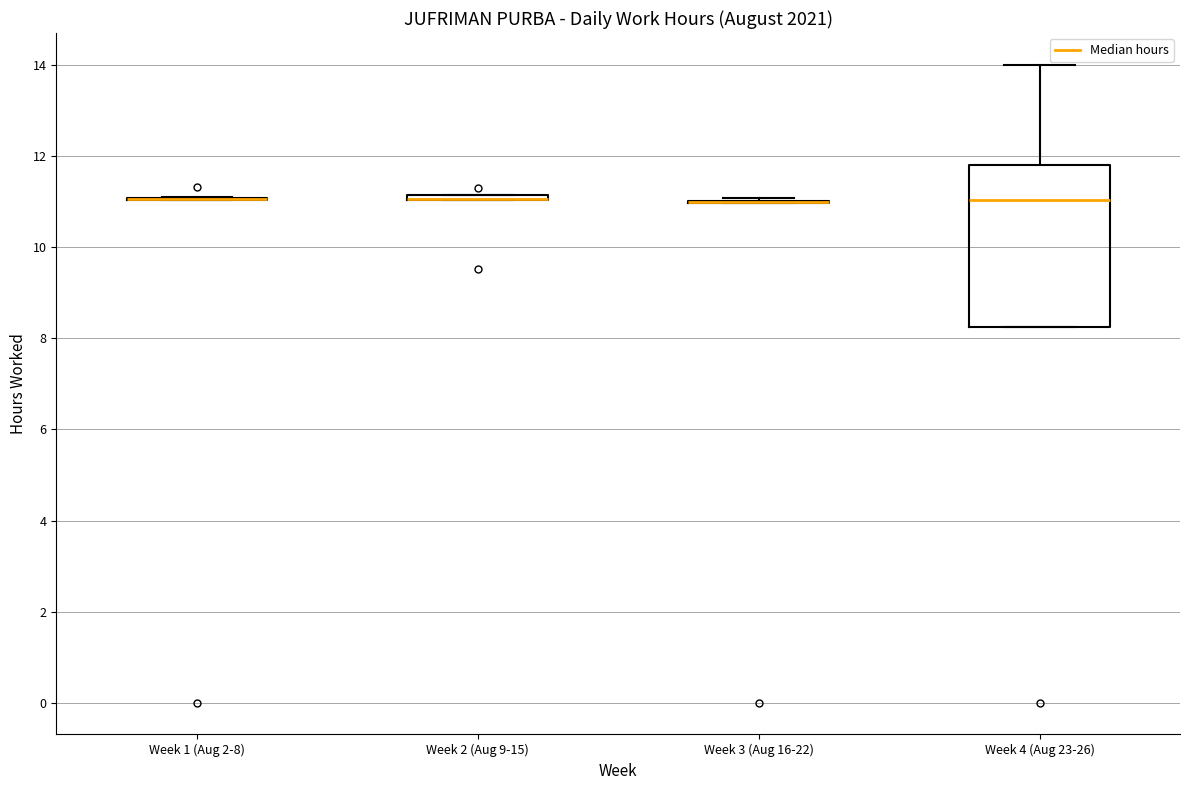

Comparing the boxes themselves (not the whiskers), which one is the tallest?

Week 4 (Aug 23-26)